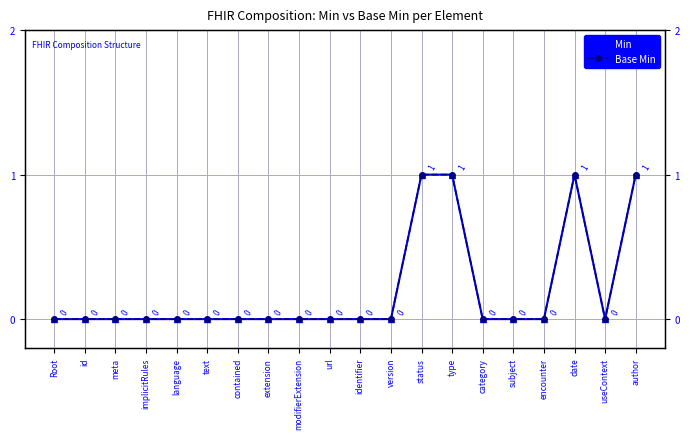

Is the value of Base Min at extension greater than the value of Min at category?

No